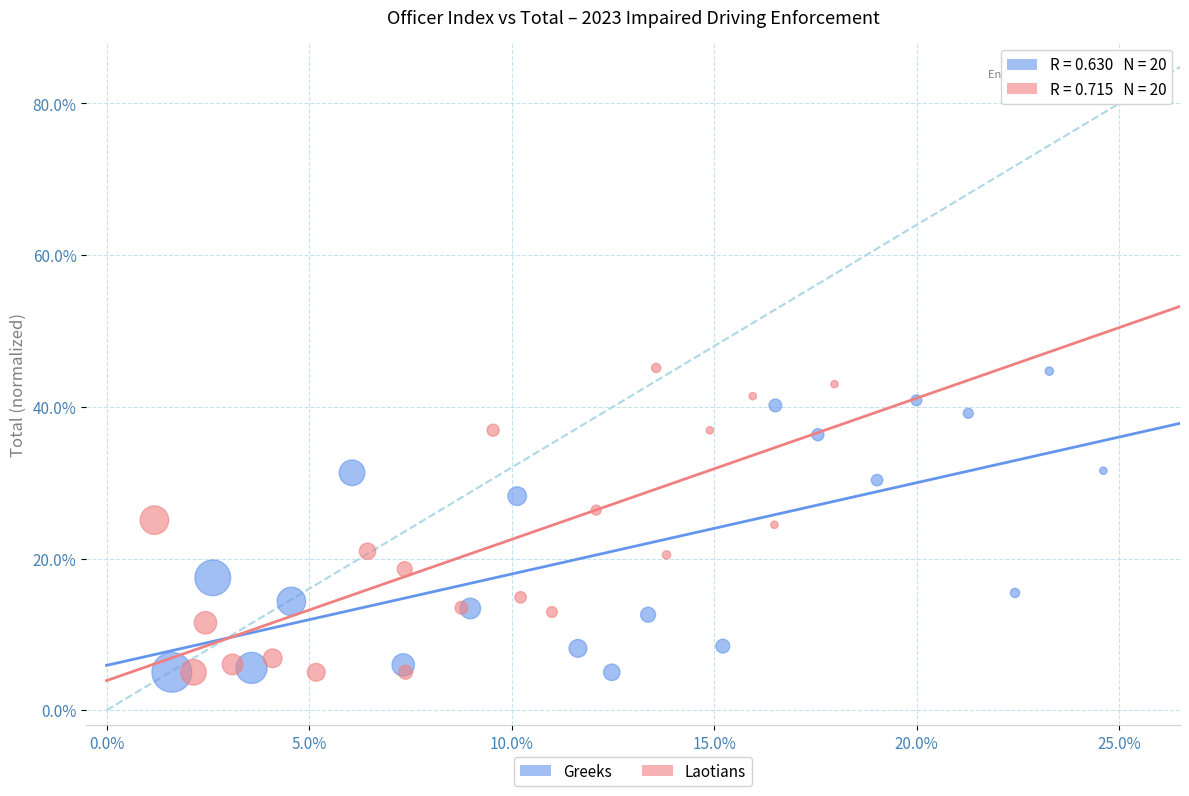

What are all the series names shown in the legend?

Greeks, Laotians